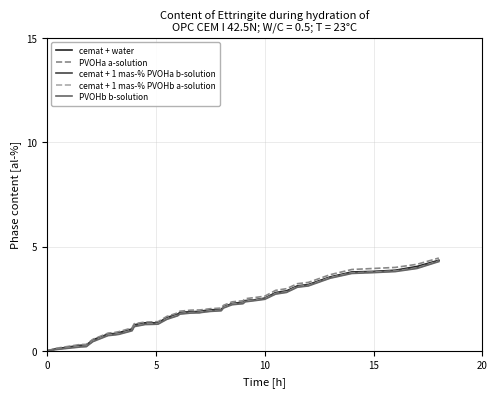

Which series has the largest range (max minus min)?

PVOHa a-solution